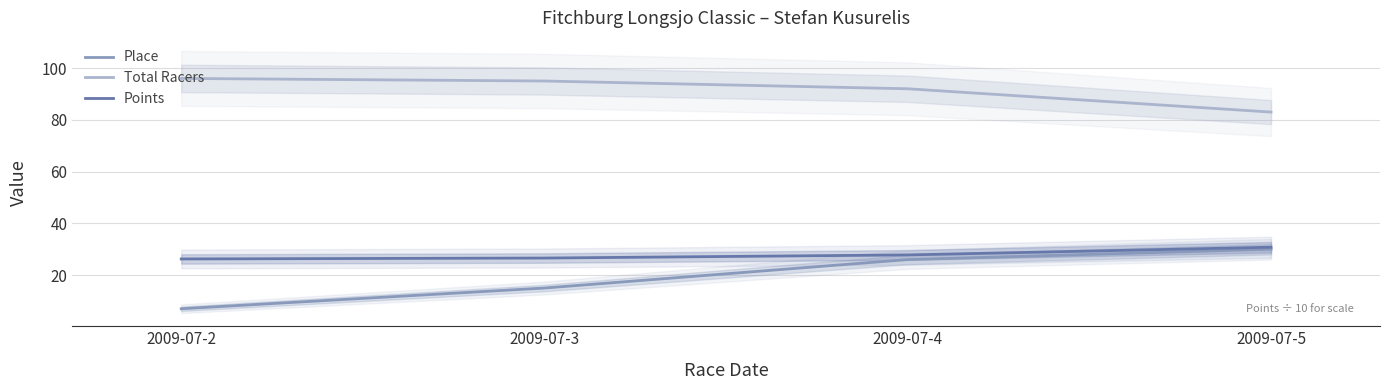

True or false: Points and Place intersect in this chart.

False